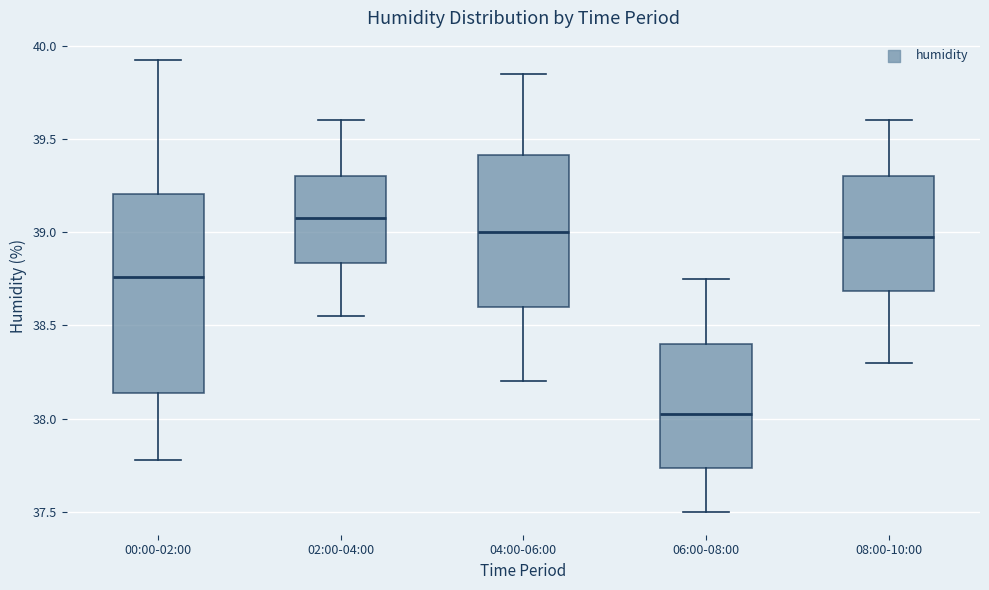

Which box is the tallest, from its lower edge to its upper edge?

00:00-02:00